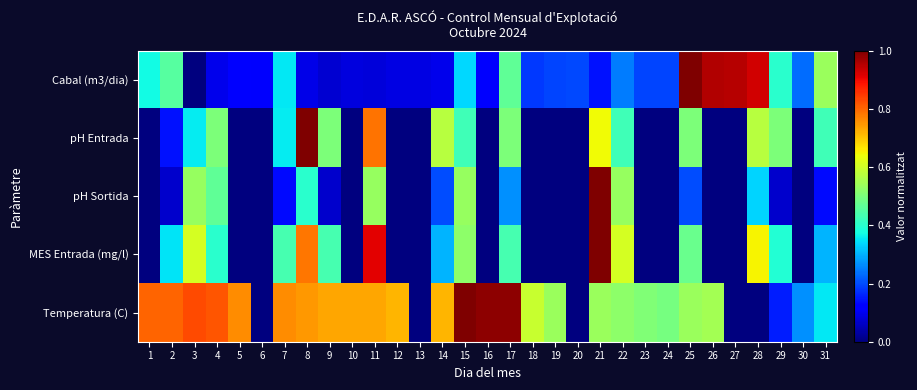

What is the difference between the highest and lowest values at 30?

0.3